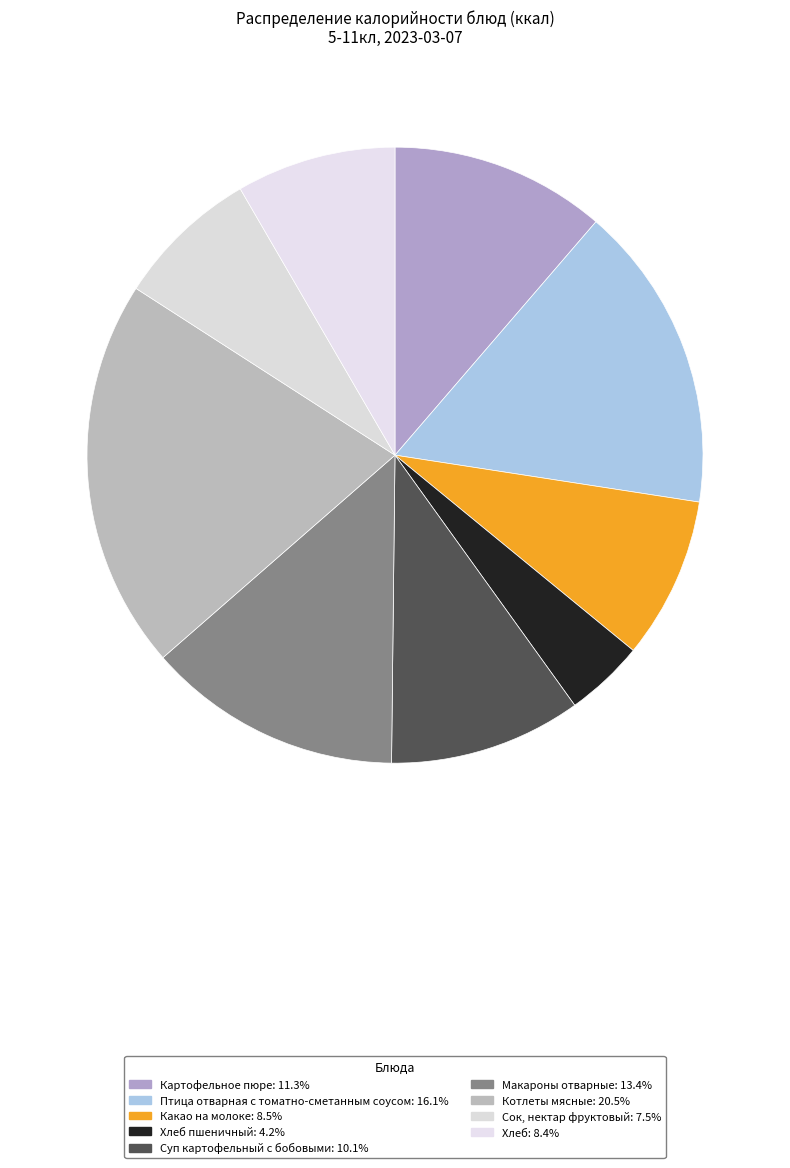

Count the number of slices in the pie.

9